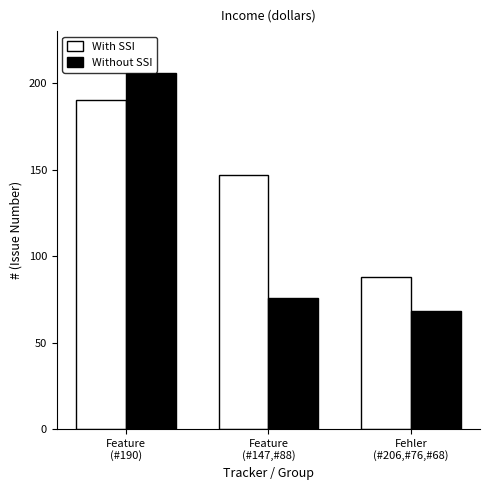

At how many categories does at least one series exceed 185?

1